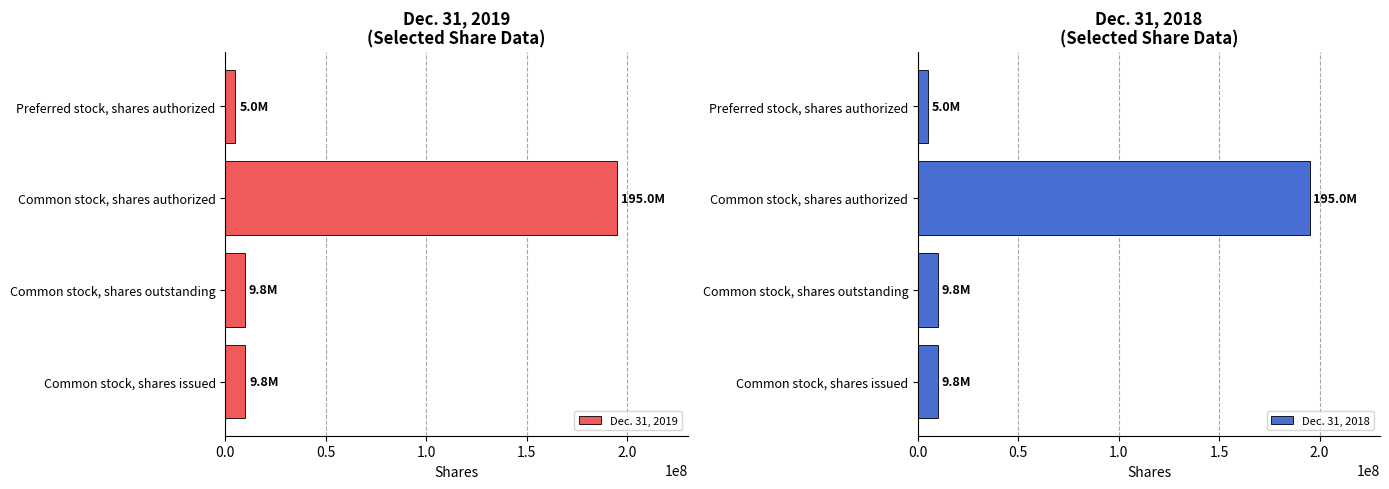

At which label does Dec. 31, 2019 reach its peak?

Common stock, shares authorized